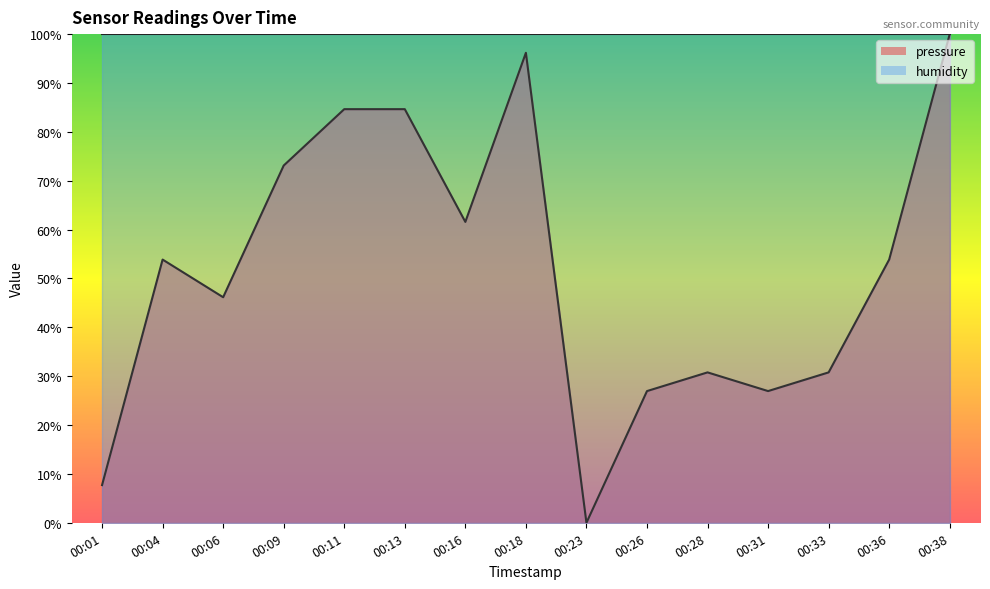

Where is the first local maximum?

00:04